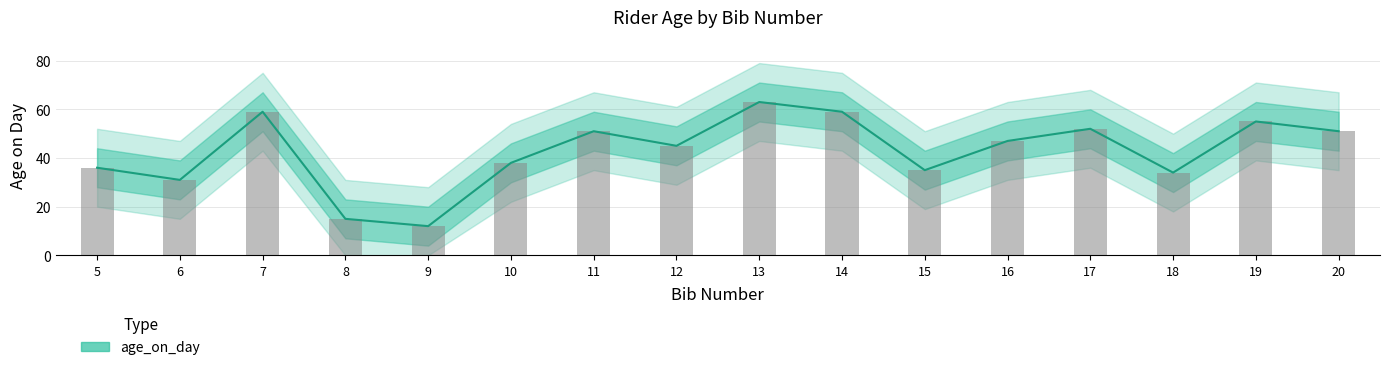

The value at 15 is 8. True or false?

False